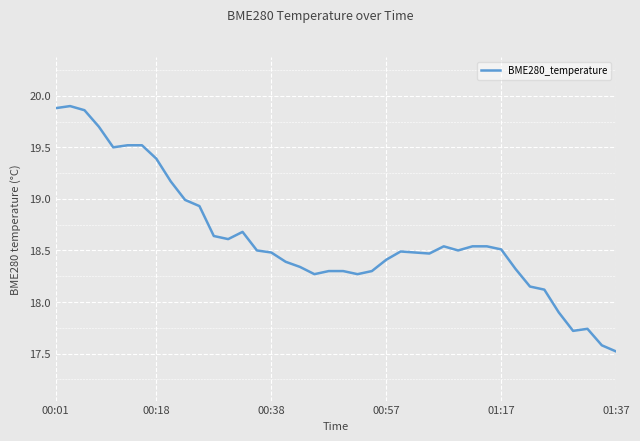

What is the smallest value displayed?

17.5